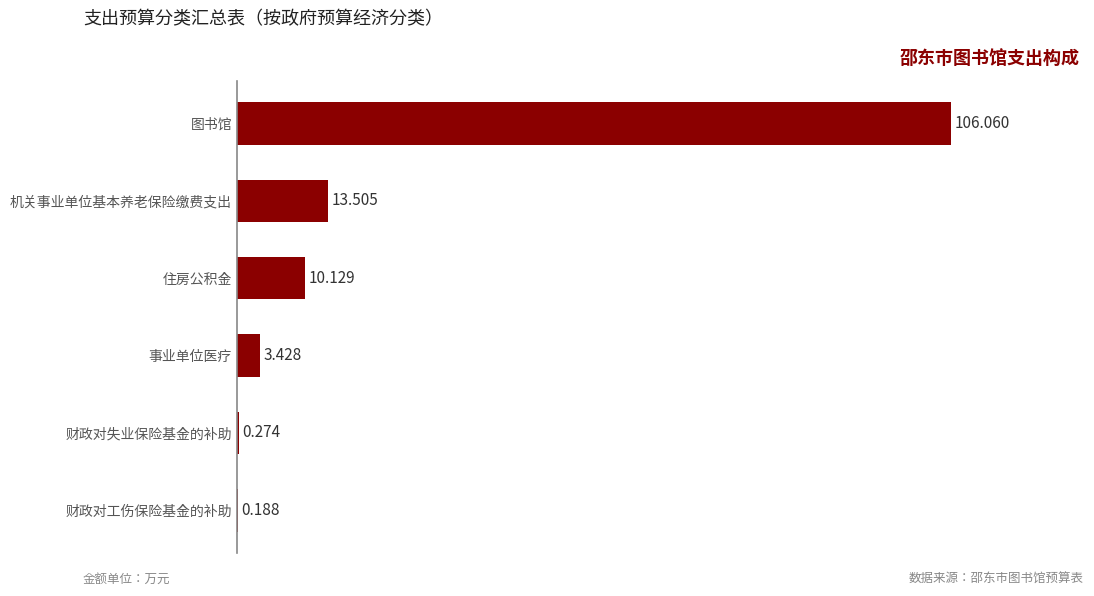

At which label is the value closest to 53?

机关事业单位基本养老保险缴费支出